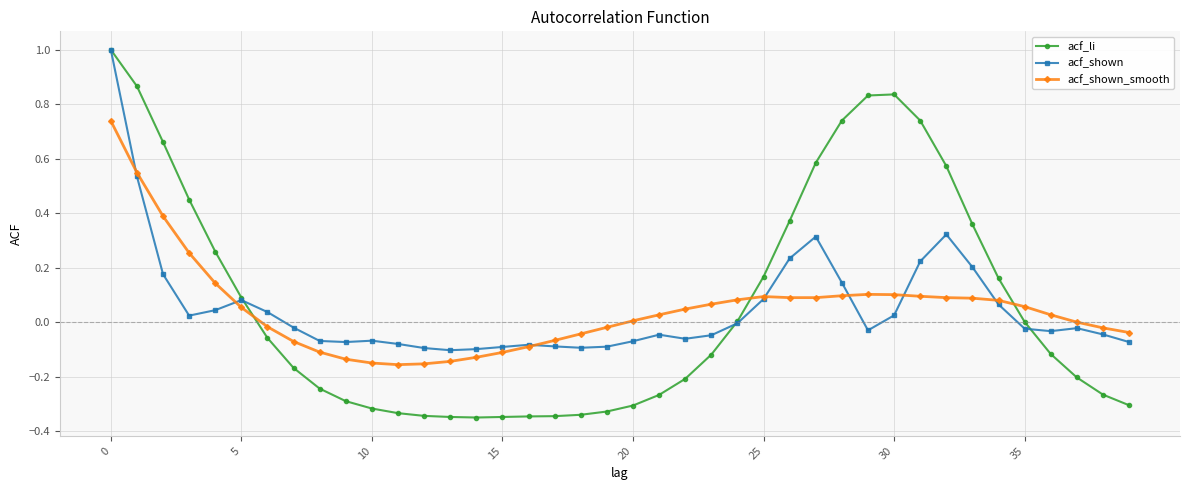

What is the sum of all acf_shown values?

2.0